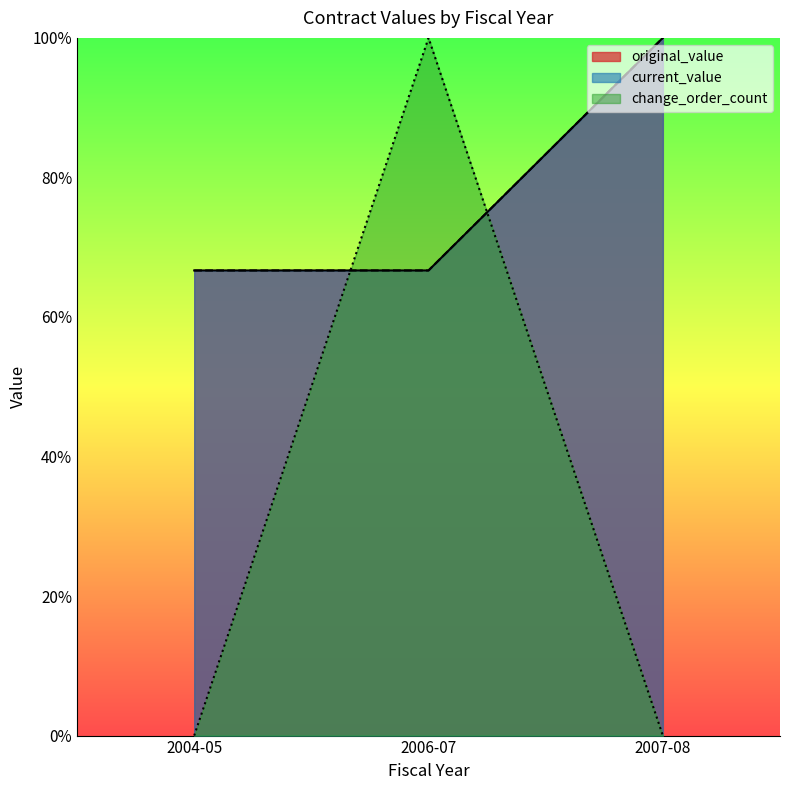

Reading left to right, transcribe all the data shown in this chart.

original_value: 2004-05=0.7	2006-07=0.7	2007-08=1.0
current_value: 2004-05=0.7	2006-07=0.7	2007-08=1.0
change_order_count: 2004-05=0.0	2006-07=1.0	2007-08=0.0